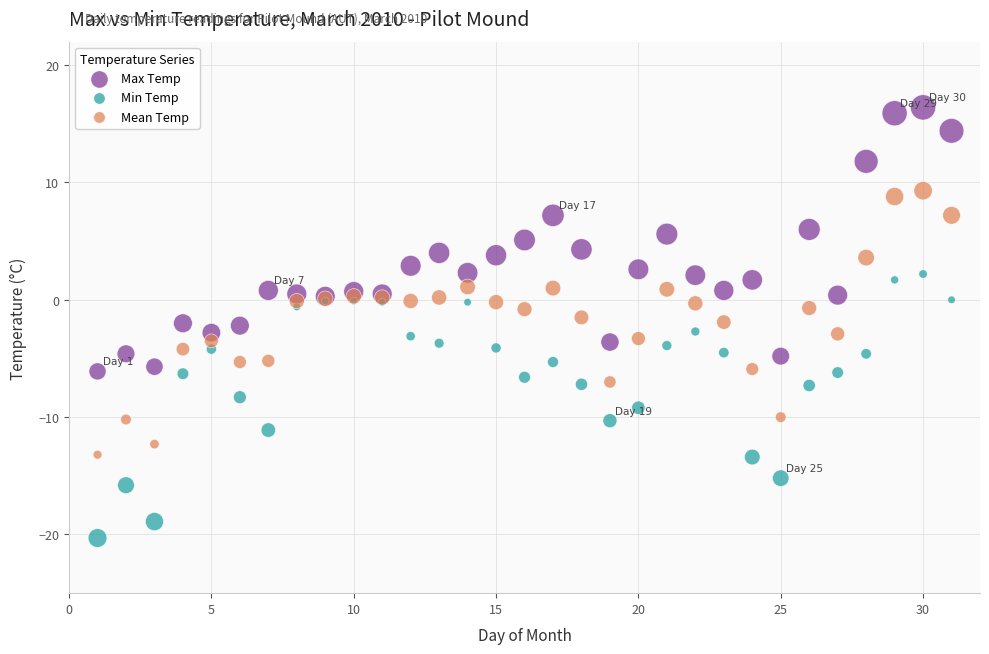

What are all the series names shown in the legend?

Max Temp, Min Temp, Mean Temp